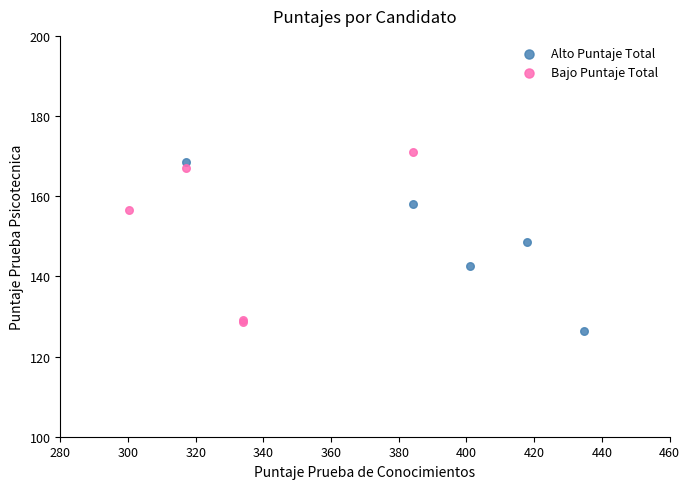

Which series contains the lowest Y value?

Alto Puntaje Total